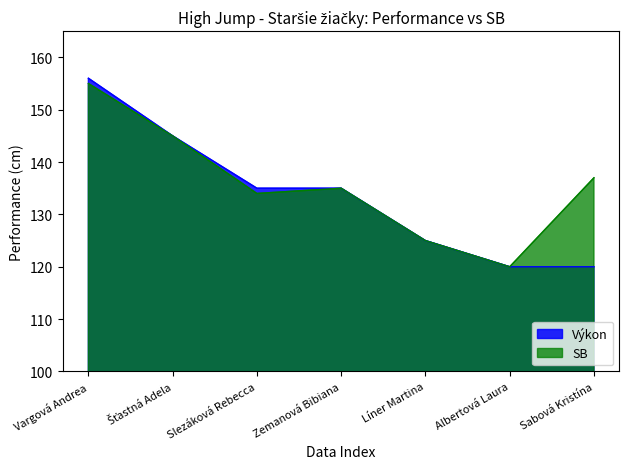

What is the average value?

134